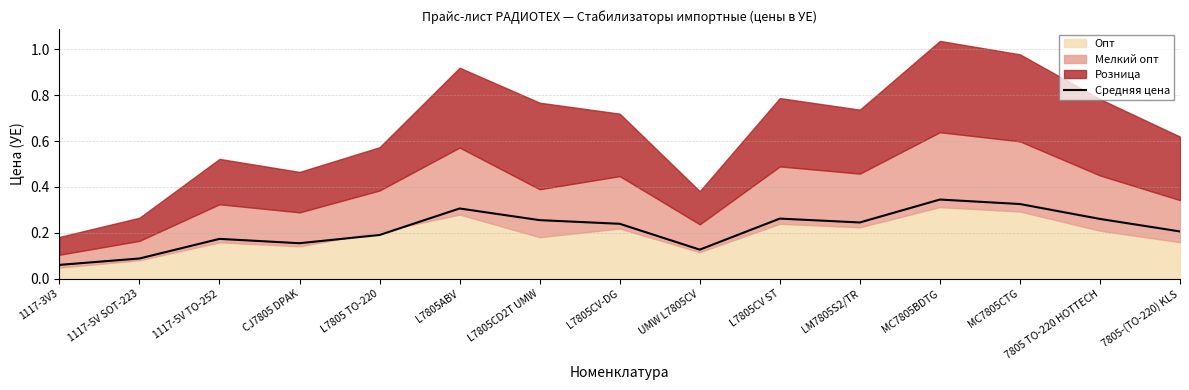

Which category has the lowest value across all series?

1117-3V3